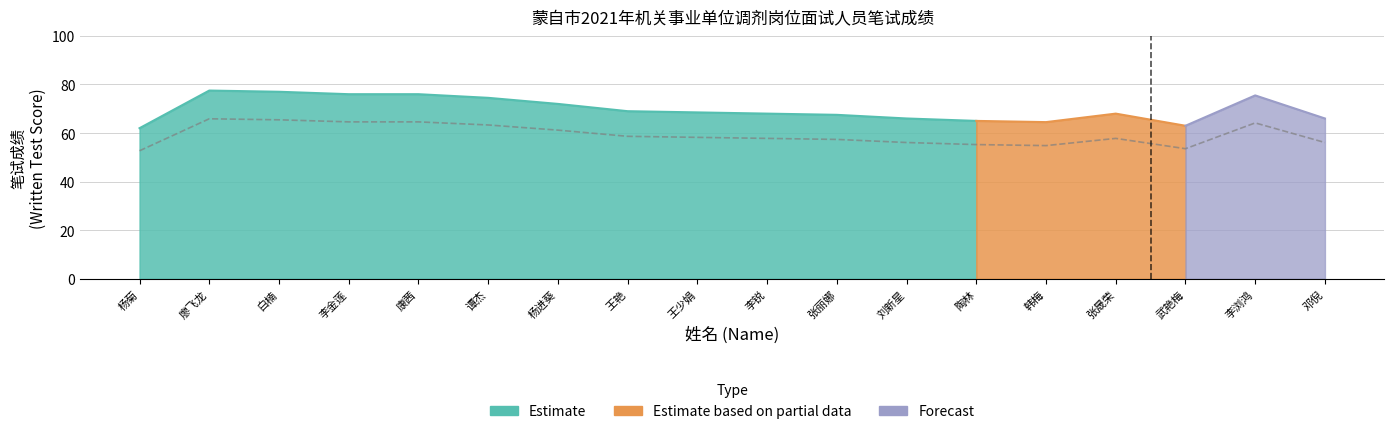

What is the value of the 11th point from the left?

57.4